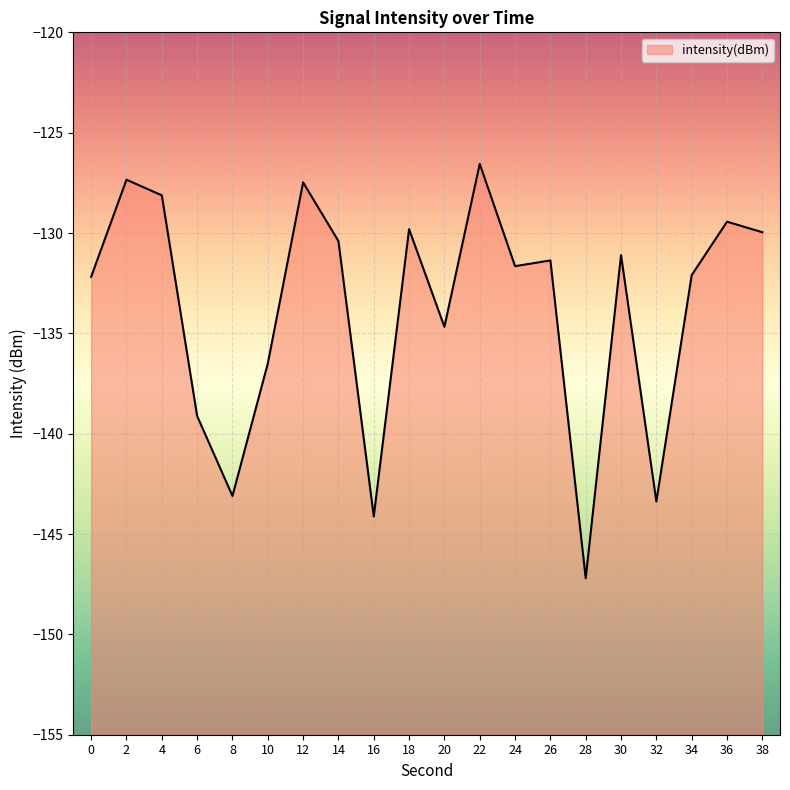

List the labels in order of value, smallest first.

28, 16, 32, 8, 6, 10, 20, 0, 34, 24, 26, 30, 14, 38, 18, 36, 4, 12, 2, 22